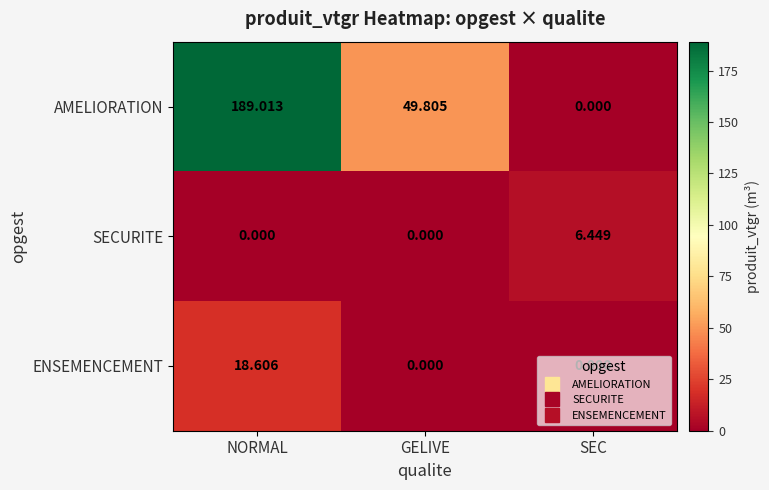

Where does the AMELIORATION series first go above 49?

NORMAL